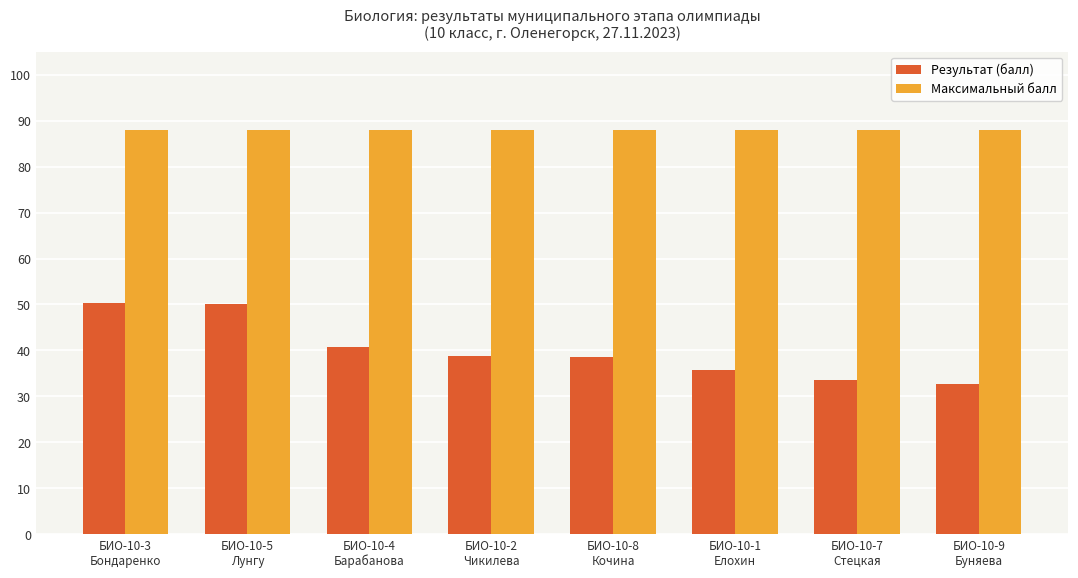

What position from the left is БИО-10-7
Стецкая?

7